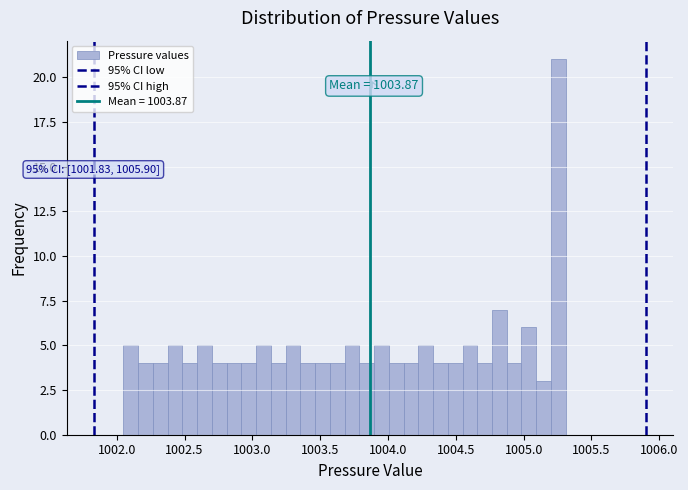

Around what value on the x-axis is the tallest bar? Give the approximate position of its centre, as read against the axis.

1005.25